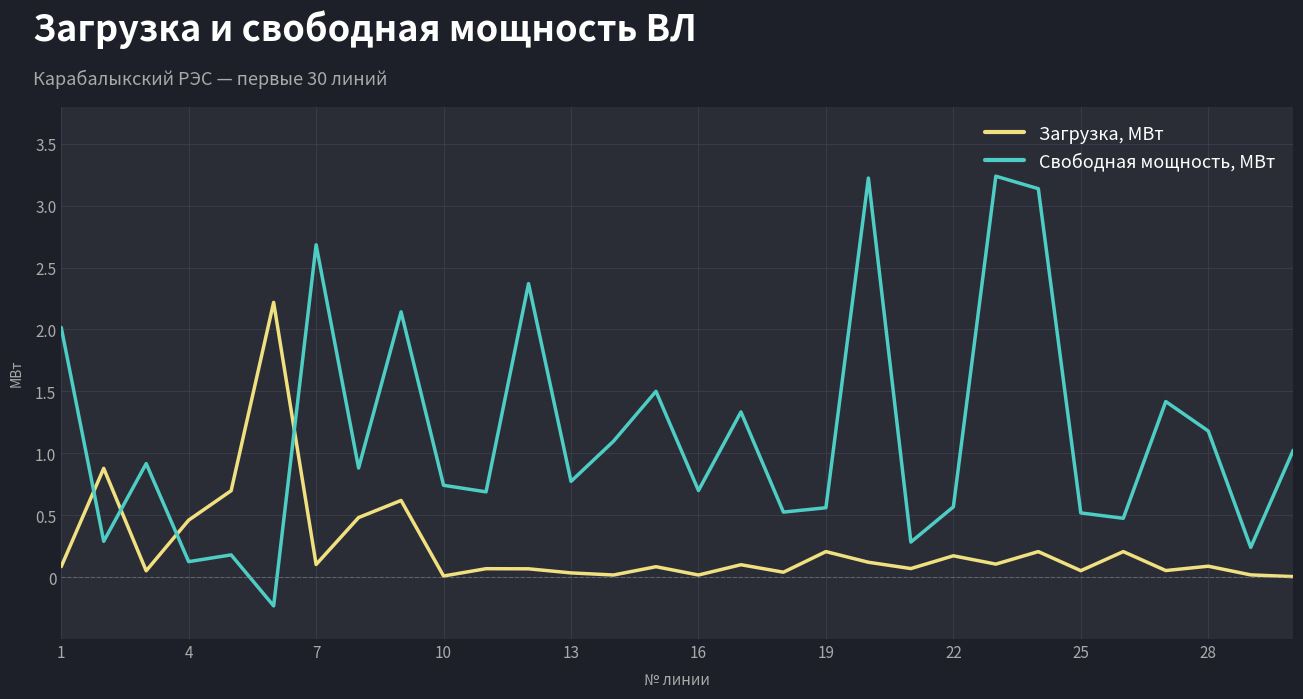

Which series has the largest total across all categories?

Свободная мощность, МВт